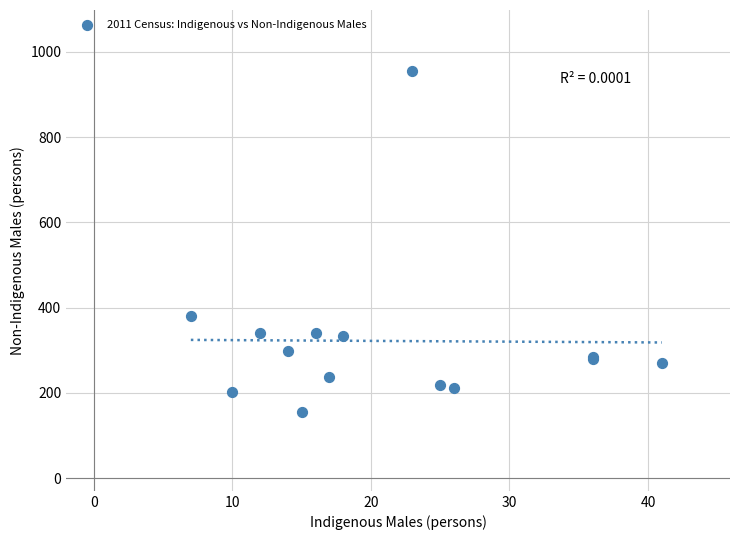

What Y value in the scatter plot is closest to 555?

380